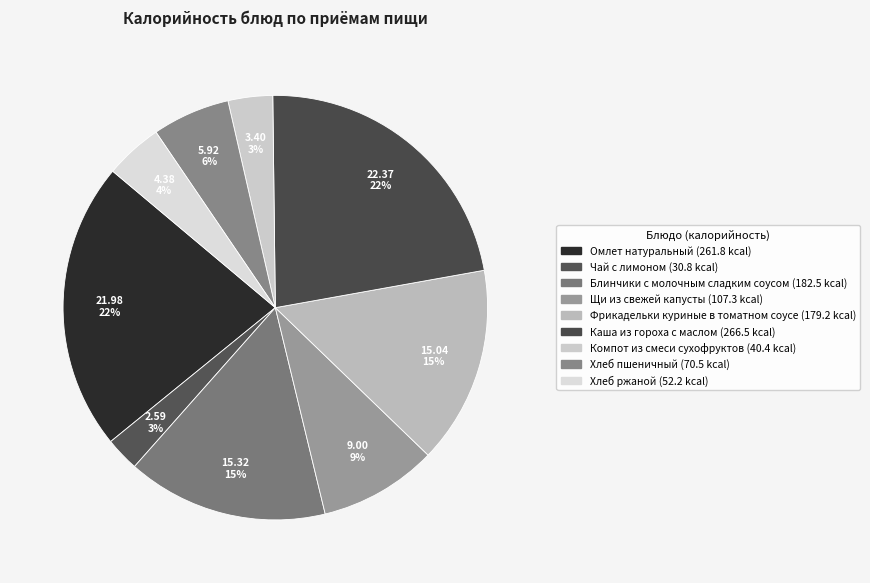

How many slices are in this pie chart?

9